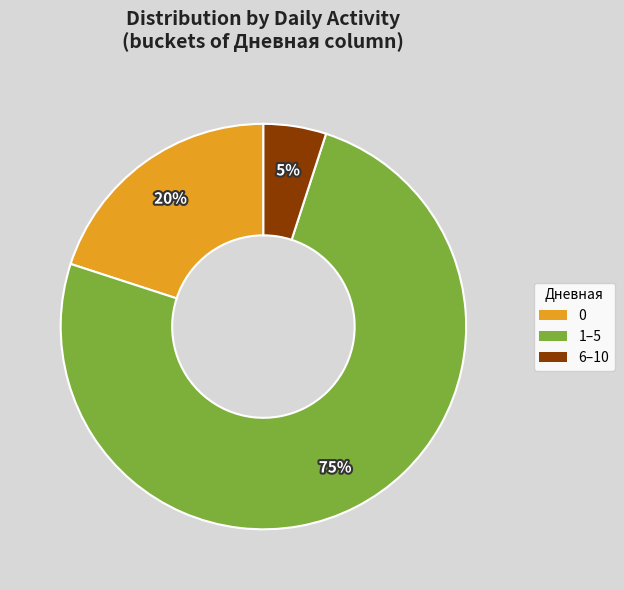

Combined, do 6–10 and 0 account for over 50%?

No